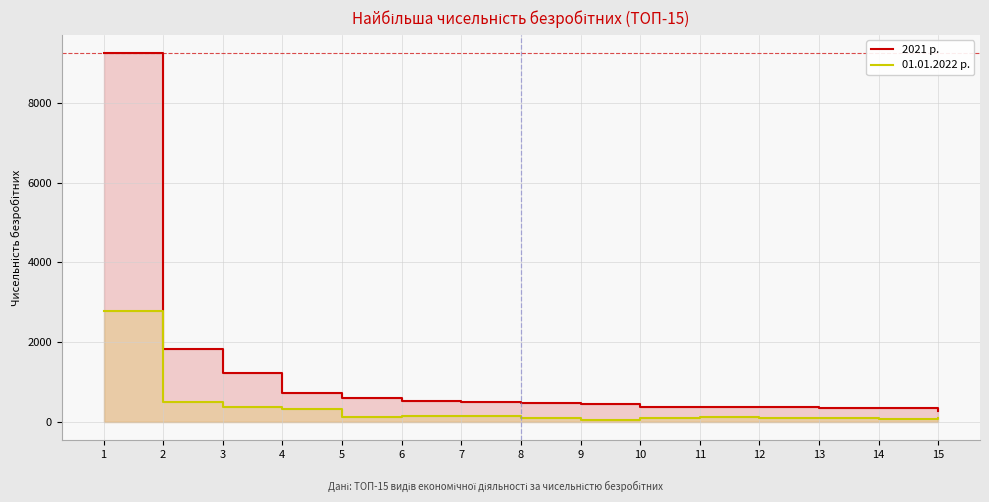

Rank the series at 1 from highest to lowest value.

2021 р., 01.01.2022 р.